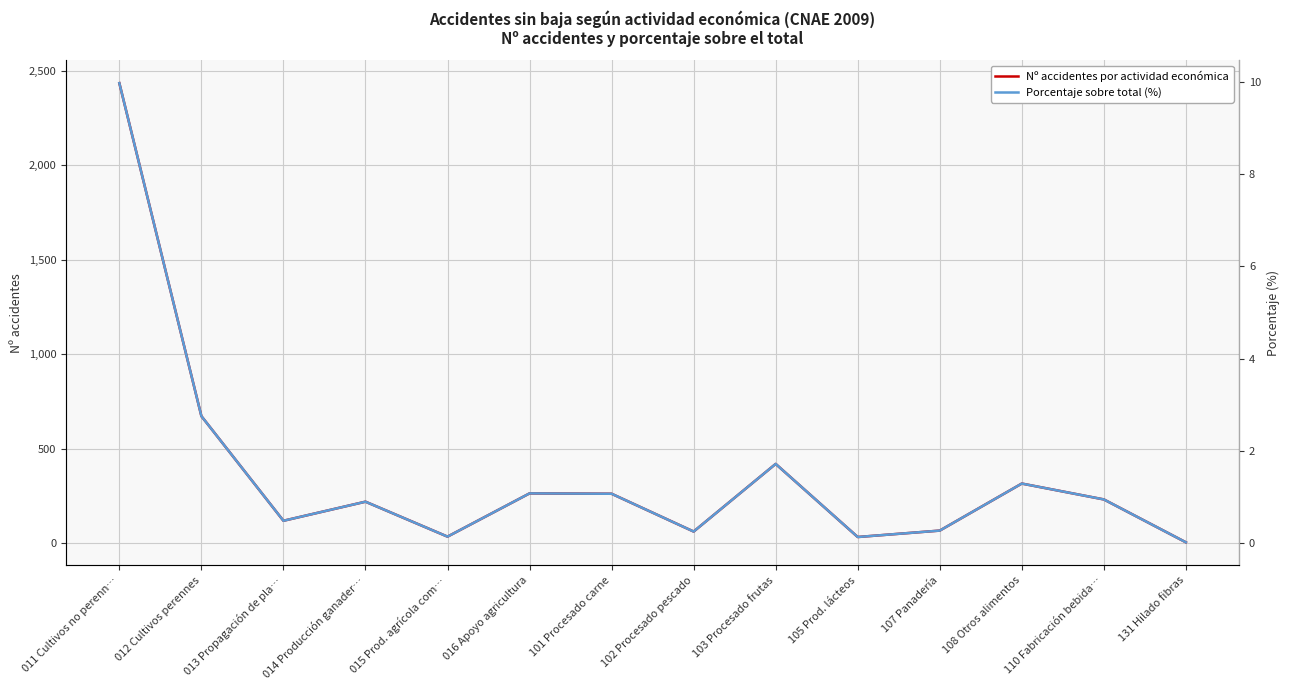

At which category is the sum across all series the highest?

011 Cultivos no perenn…